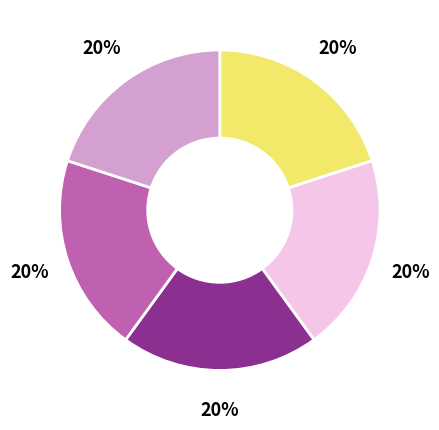

To the nearest percent, what is the average slice percentage?

20%